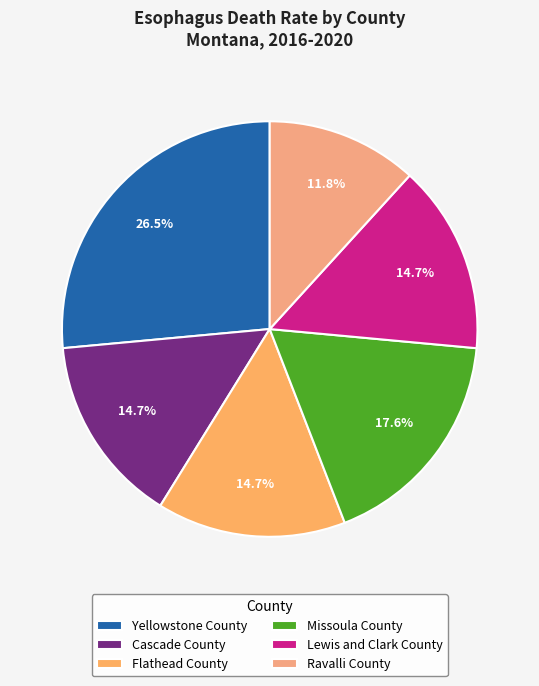

Does Flathead County account for over 50% of the chart?

No